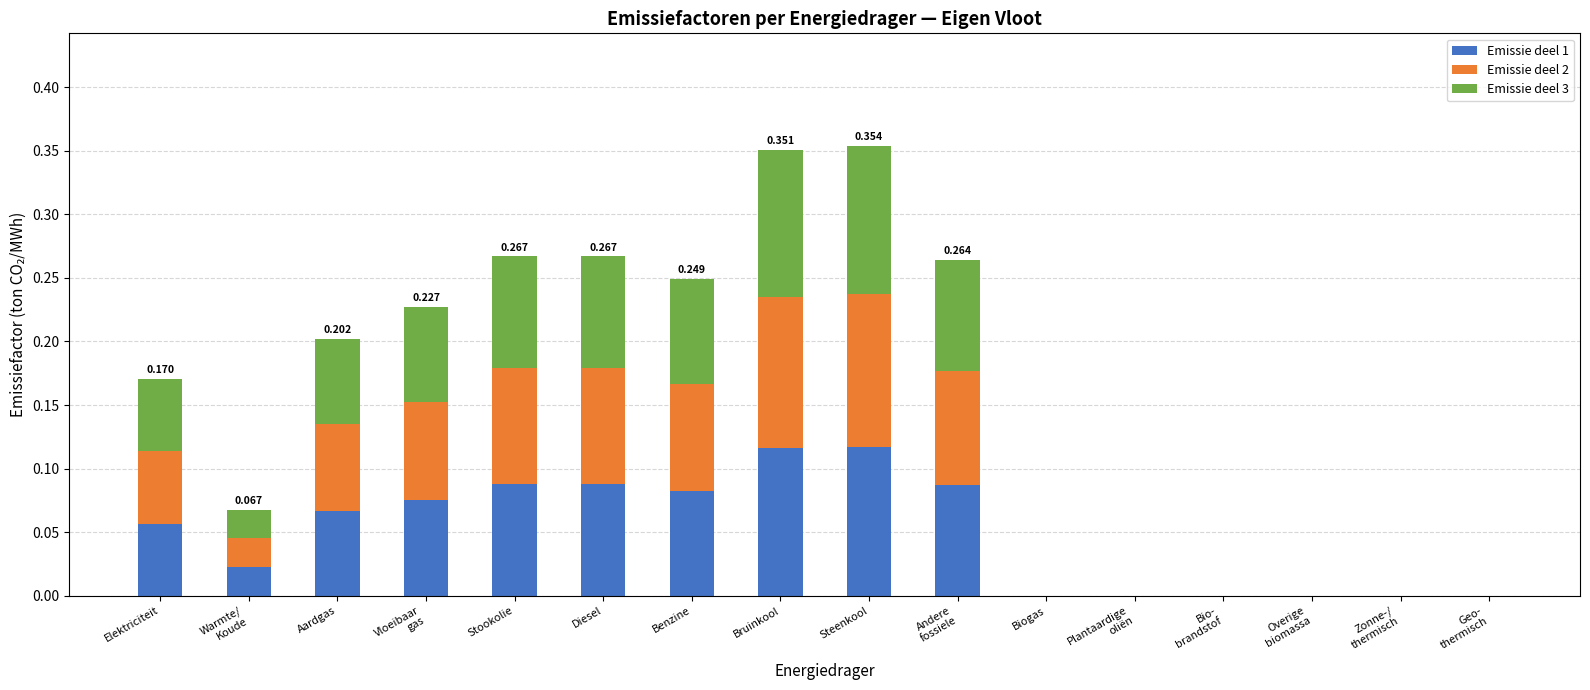

What are all the series names shown in the legend?

Emissie deel 1, Emissie deel 2, Emissie deel 3